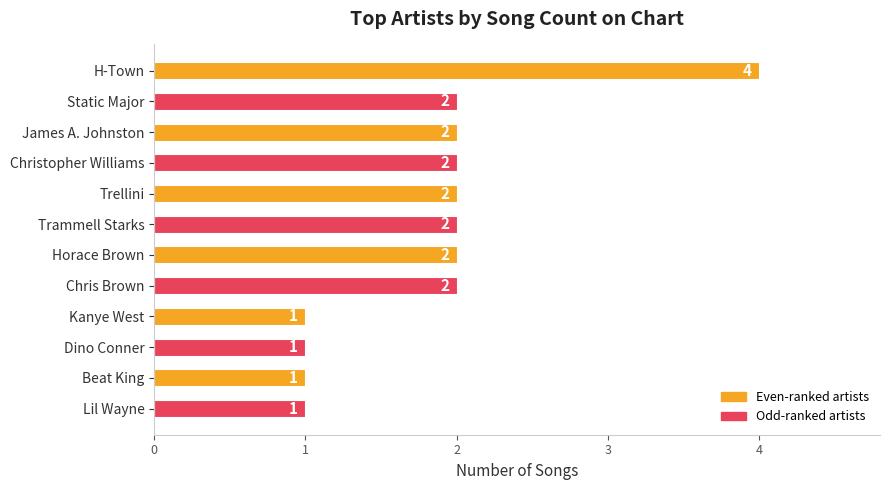

What is the sum of the values at Chris Brown and Trammell Starks?

4